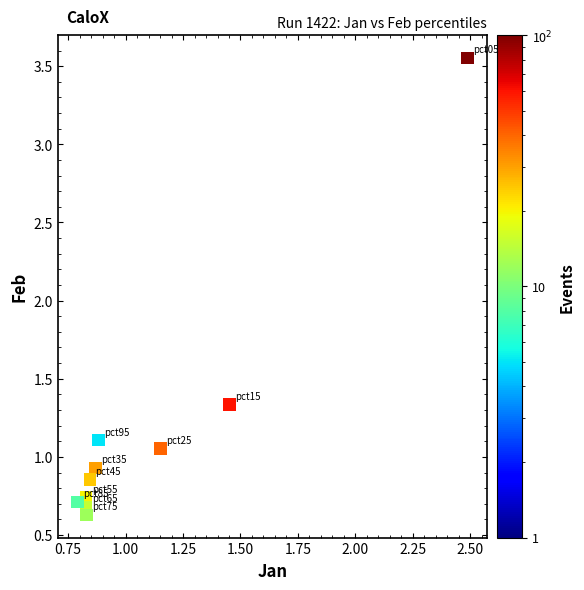

What is the average Y value?

1.2